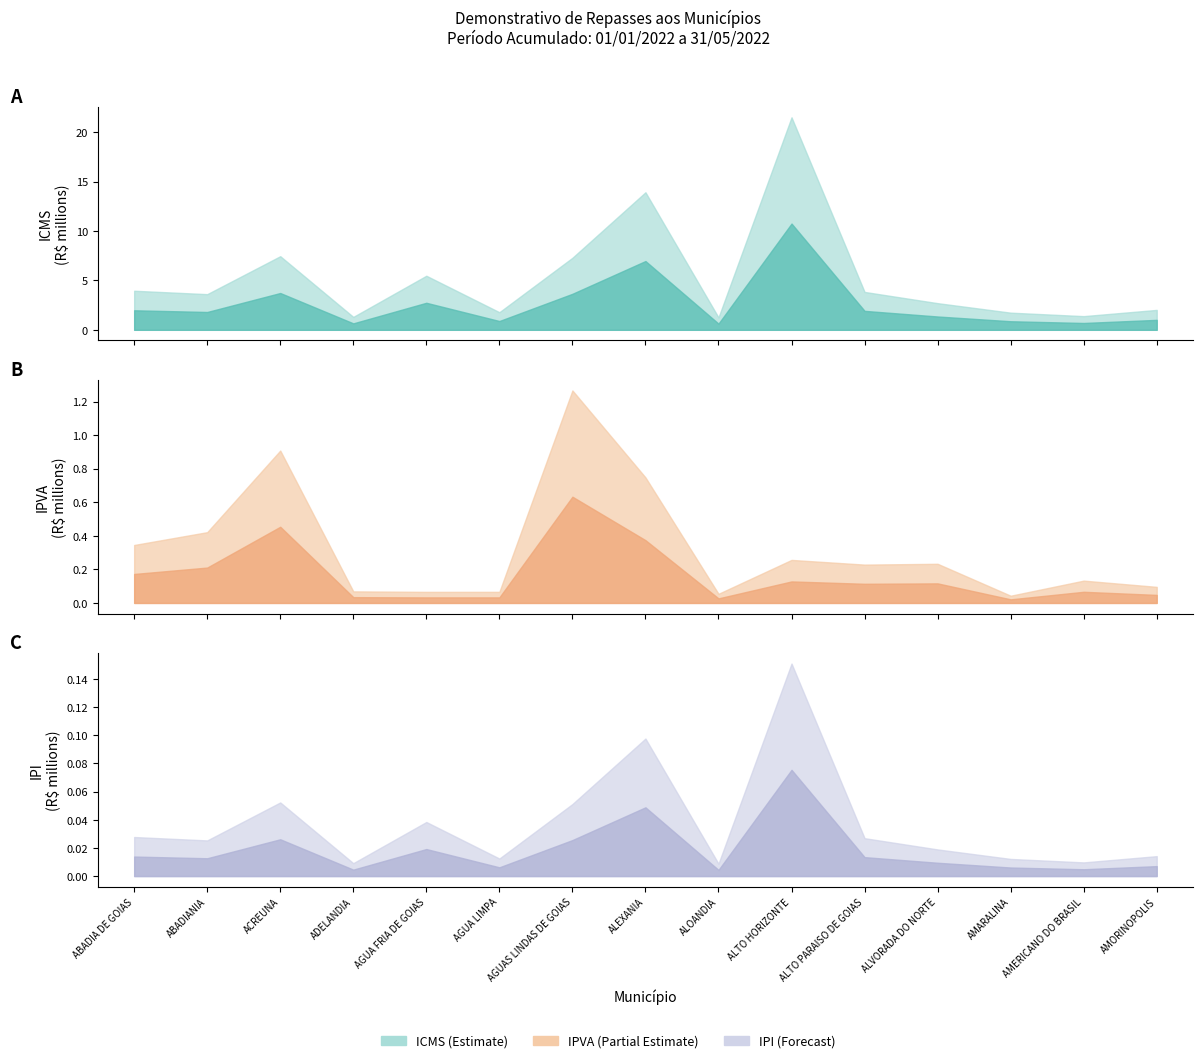

What value does the IPI Bruto series have at ALVORADA DO NORTE?

18927.7